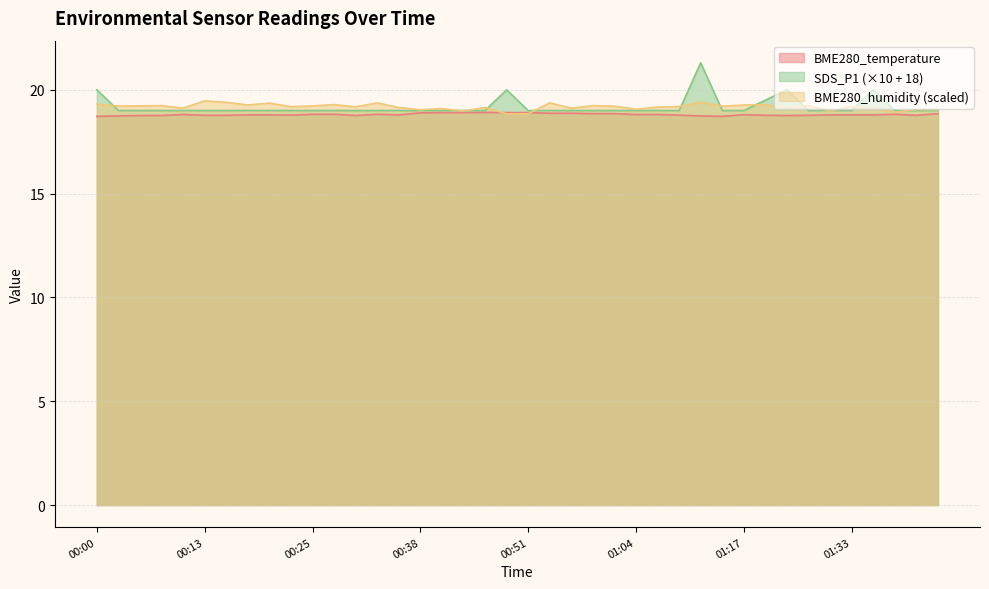

What is the label of the 9th point from the right?

01:19